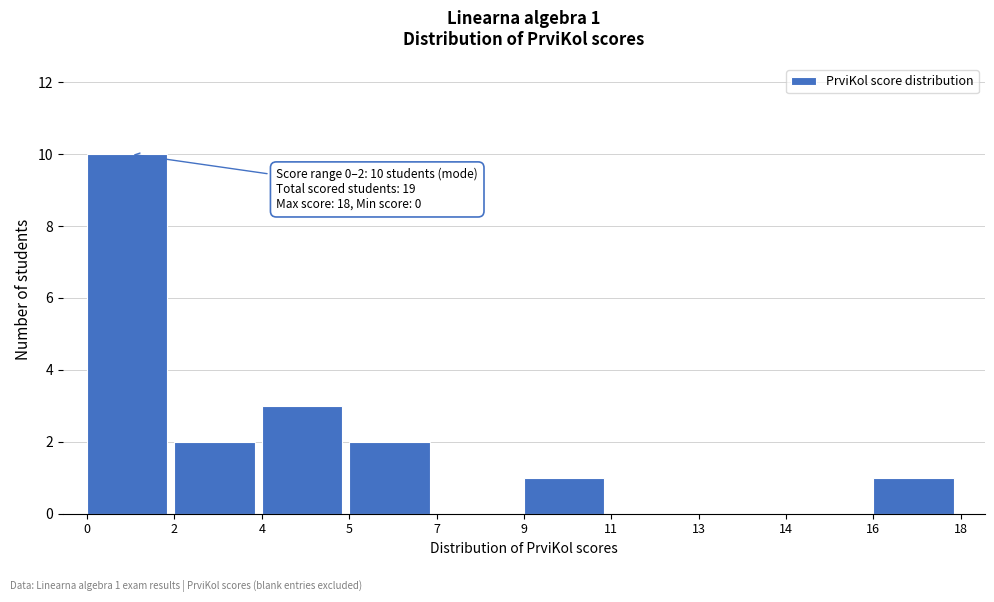

Reading left to right, list all the values displayed in this chart.

0=10	2=2	4=3	5=2	7=0	9=1	11=0	13=0	14=0	16=1